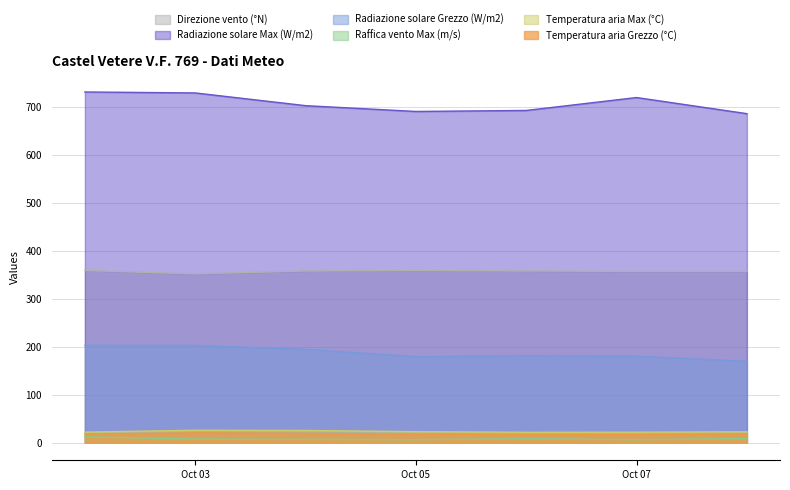

What is the difference between the highest and lowest values at 2023-10-06?

684.1